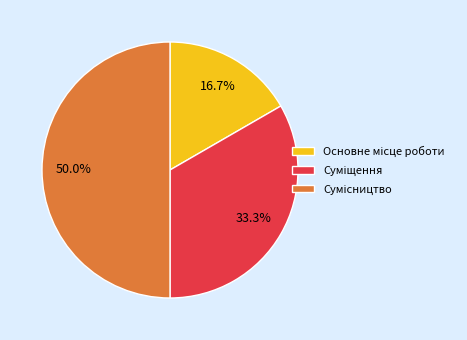

Is Сумісництво the majority of the pie?

No